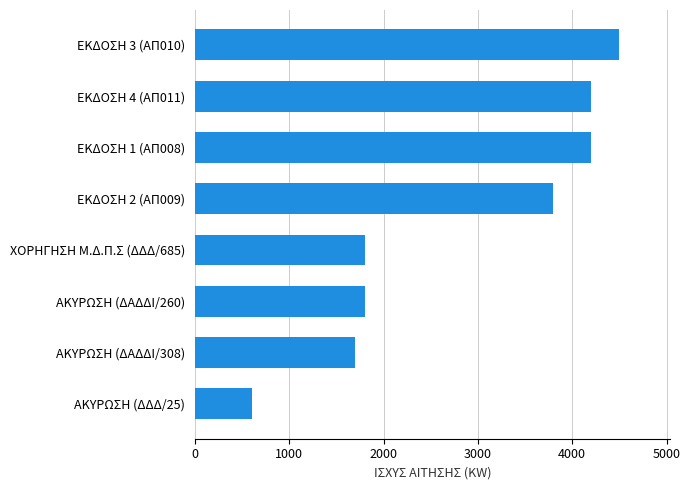

What is the difference between the maximum and minimum values?

3900